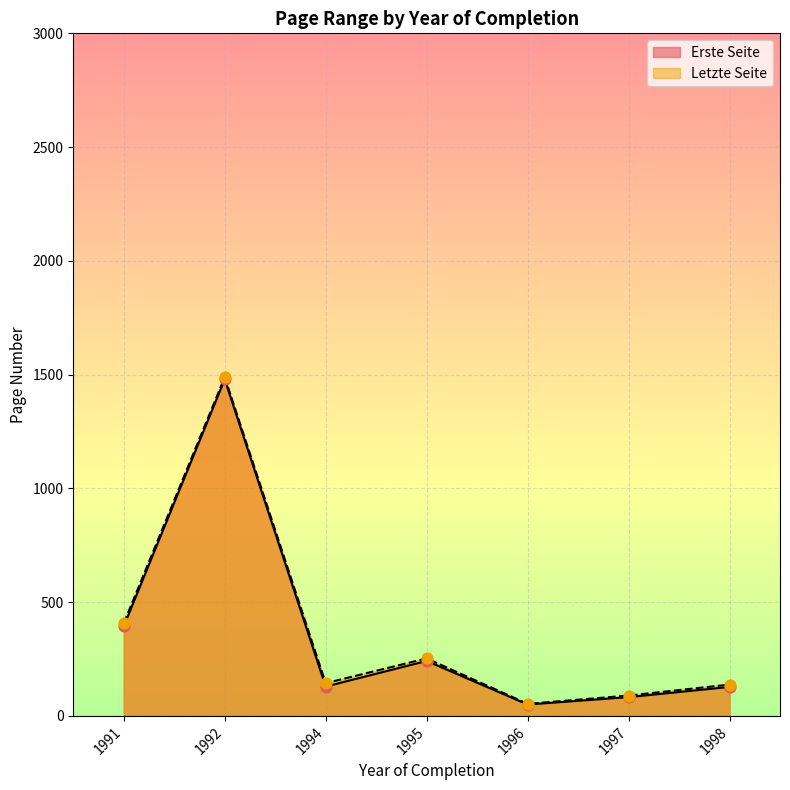

Which series reaches the maximum Y coordinate?

Letzte Seite